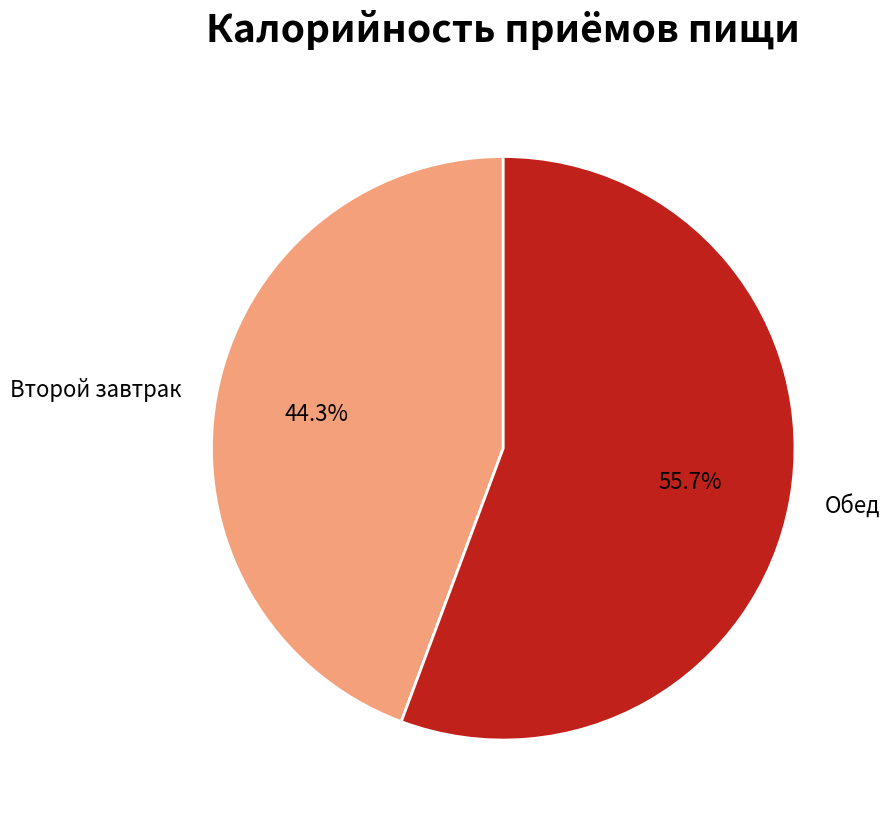

Rank the categories by value from highest to lowest.

Обед, Второй завтрак